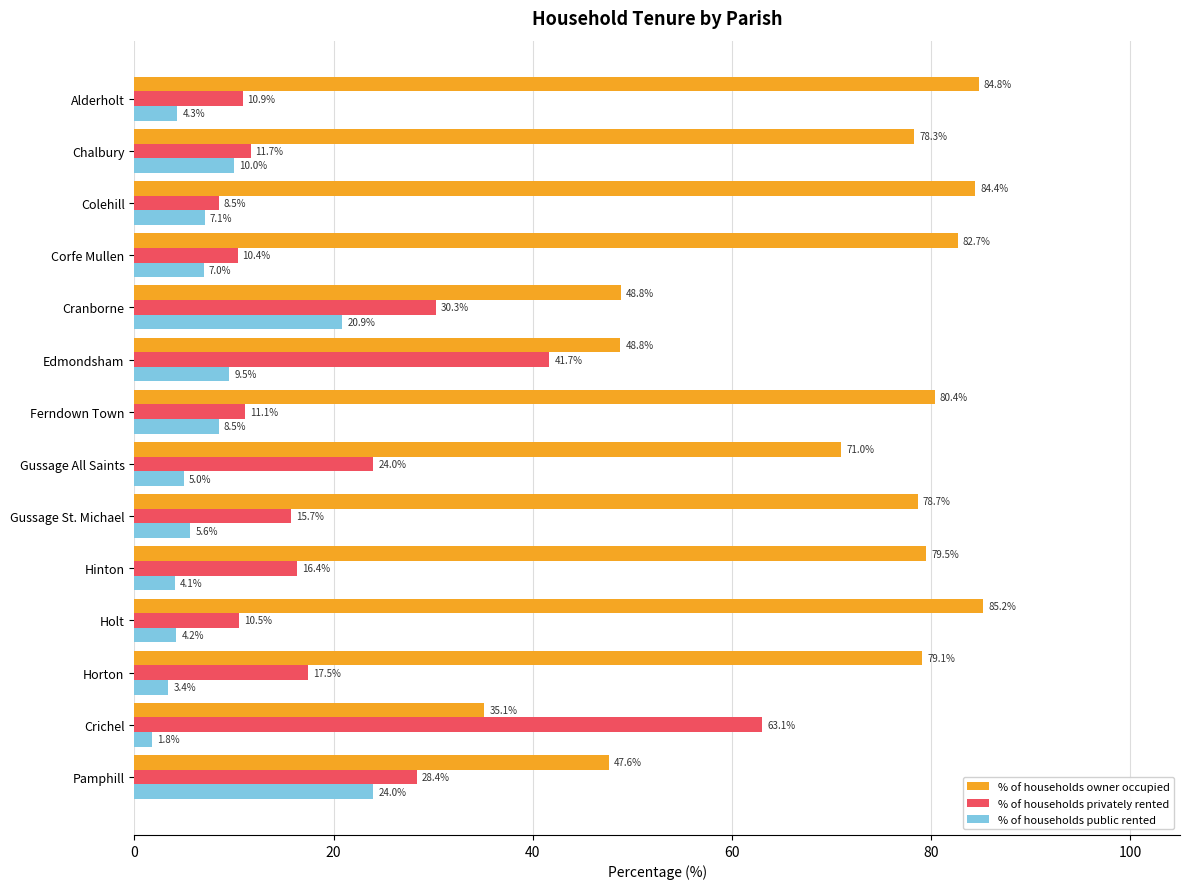

The % of households owner occupied series shows 38.3 at Alderholt. True or false?

False